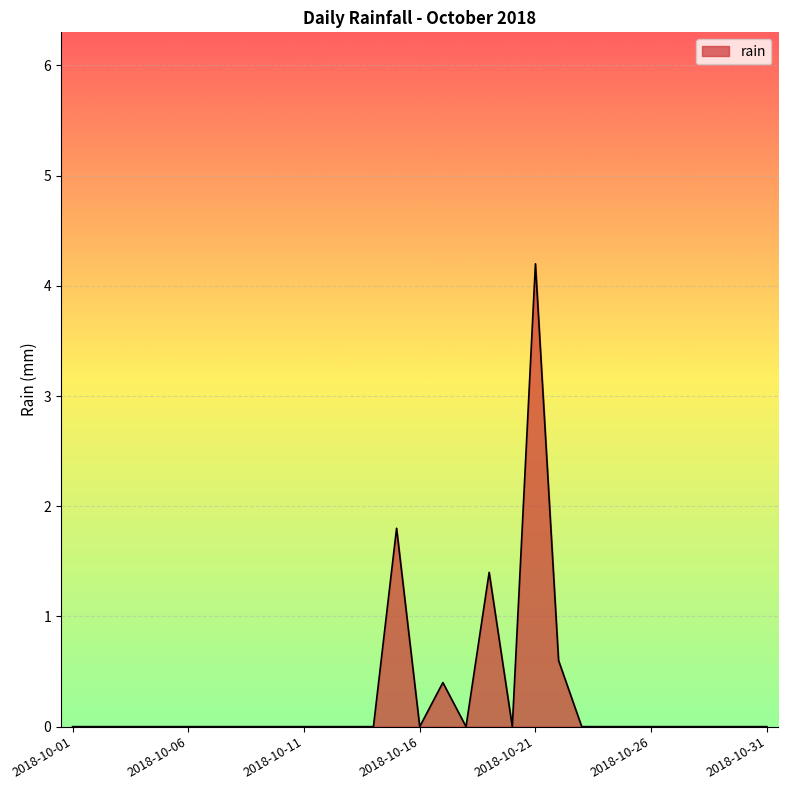

What is the maximum value shown in the chart?

4.2